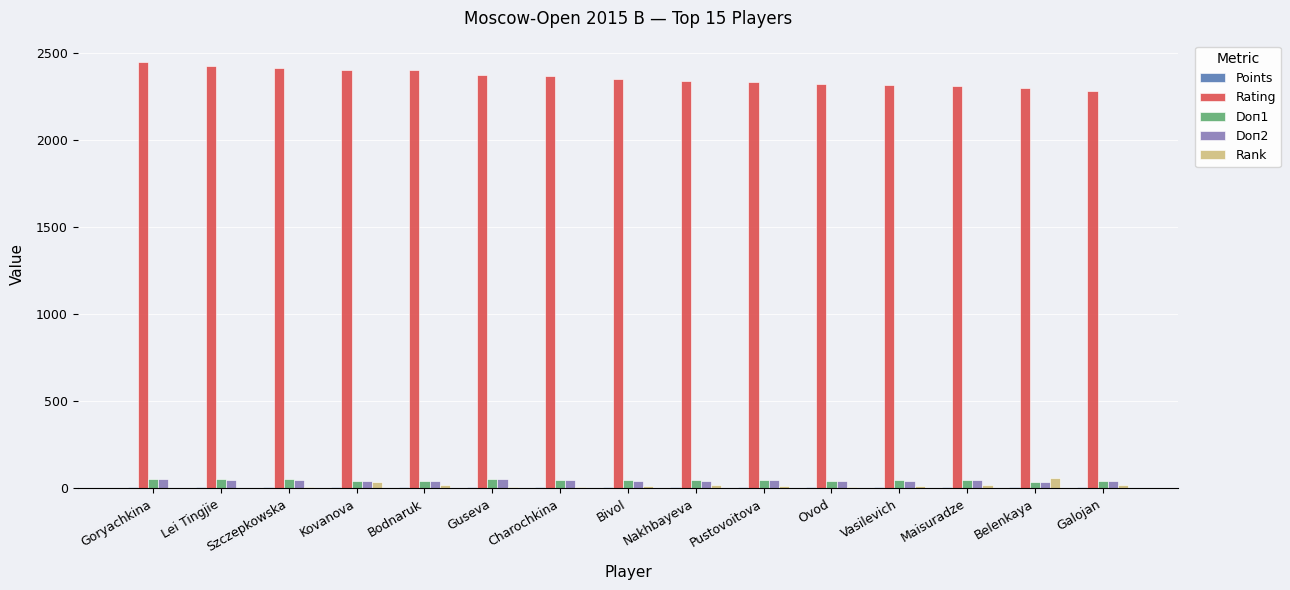

Is the value of Doп2 at Goryachkina greater than the value of Rating at Kovanova?

No